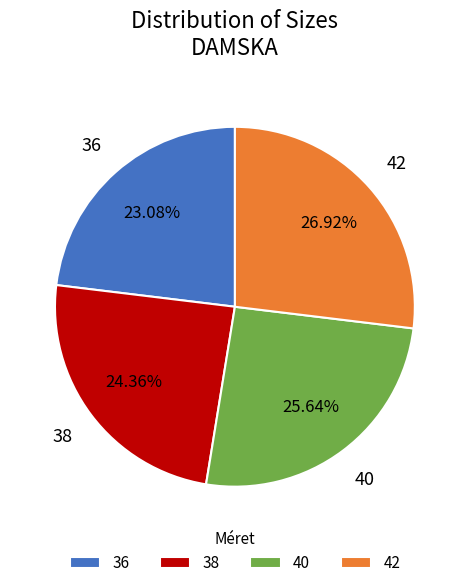

Does any single category account for the majority?

No